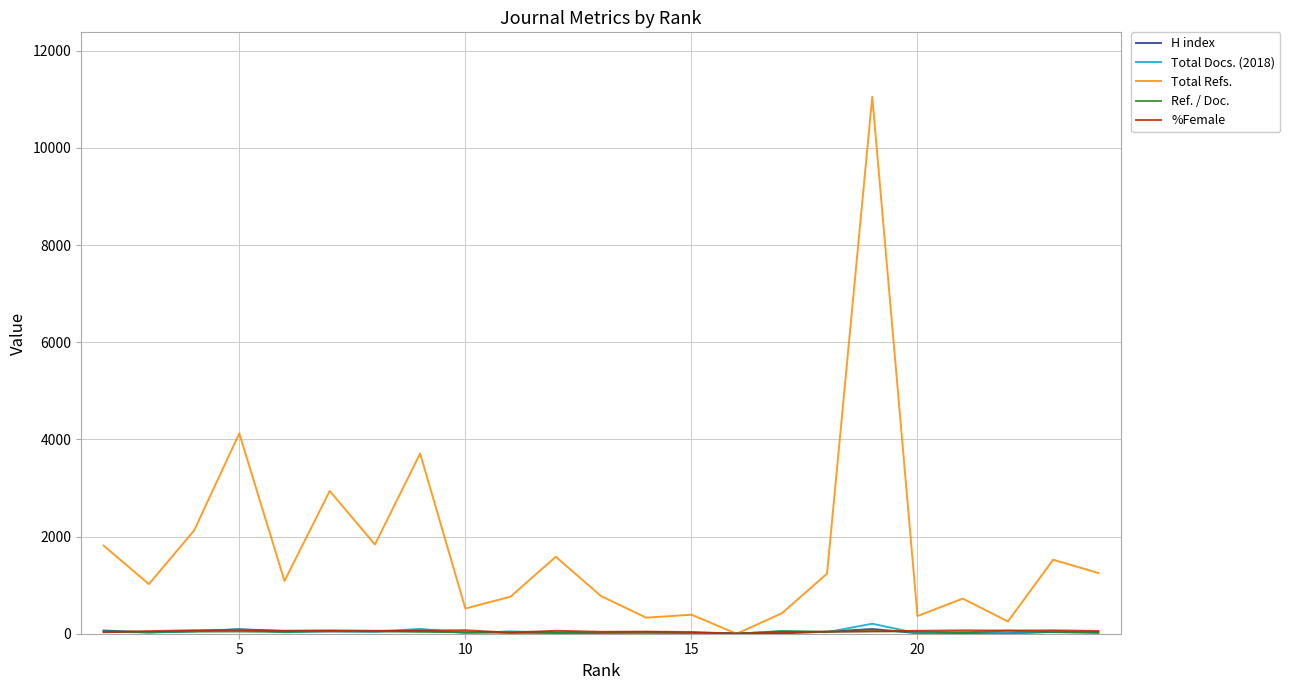

What is the maximum value for Total Refs.?

11054